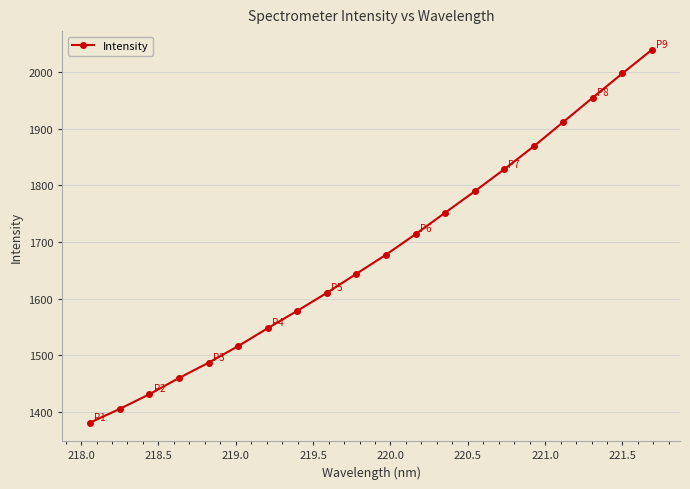

What is the value of the 6th point from the left?

1516.5